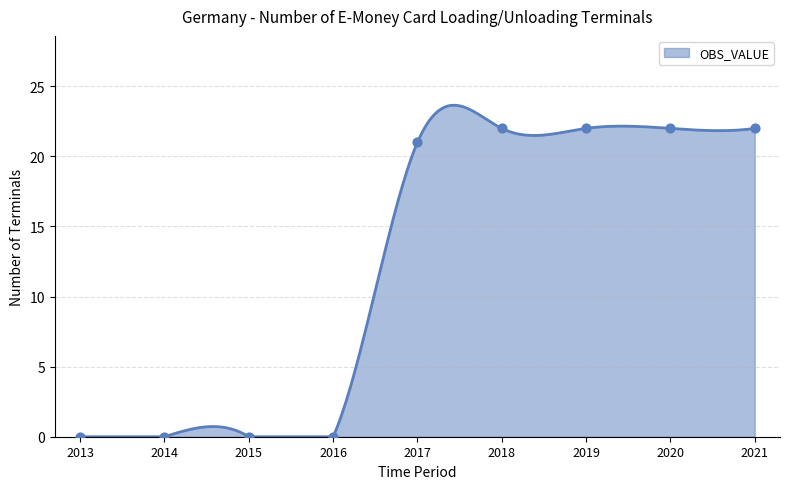

What is the change in value from 2014 to 2019?

+22